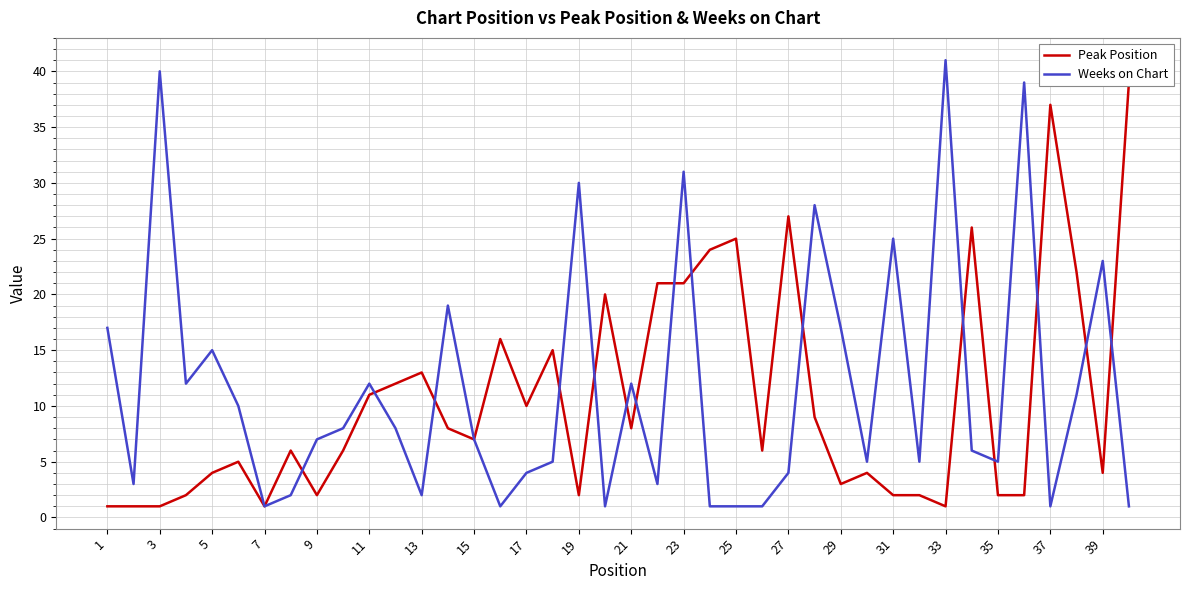

After their last crossing, which series has the higher values: Weeks on Chart or Peak Position?

Peak Position